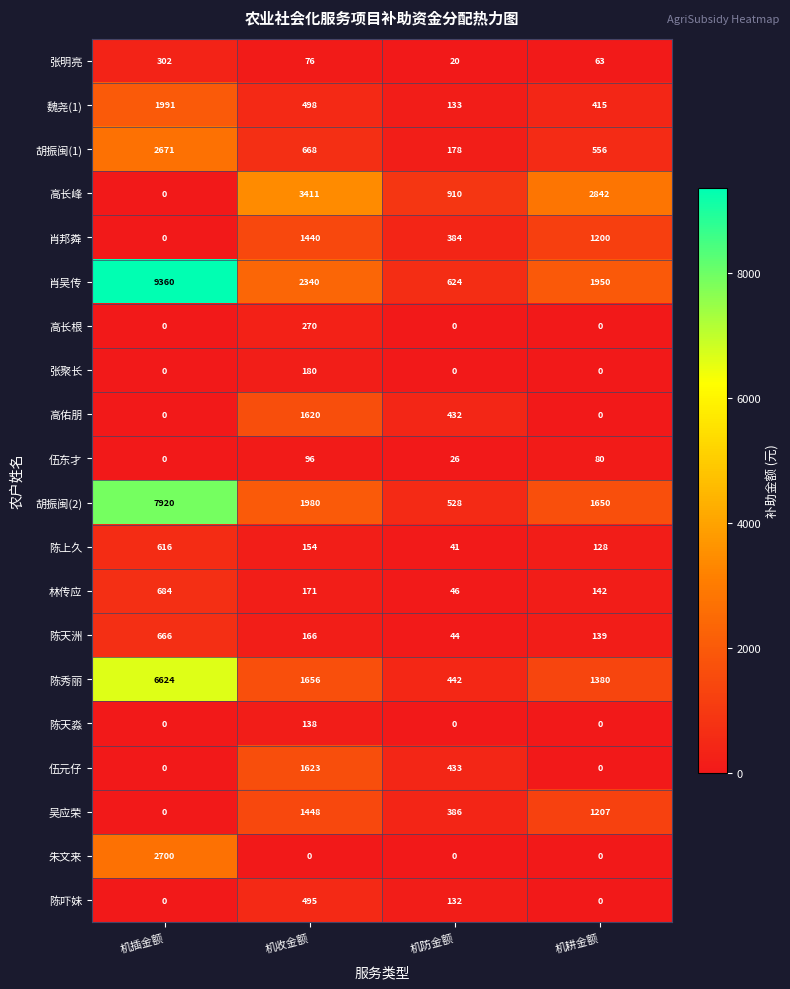

What is the difference between the maximum and second lowest values in the 林传应 series?

542